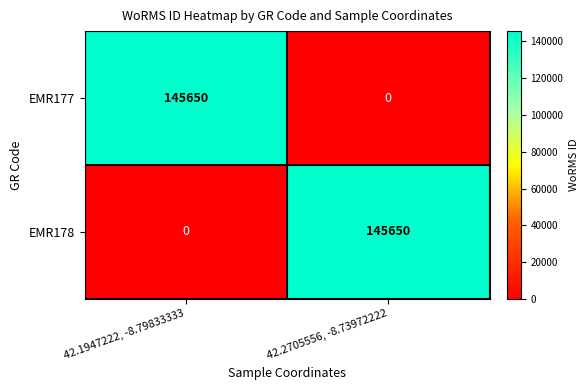

What is the spread (max minus min) of values at 42.1947222, -8.79833333?

145650